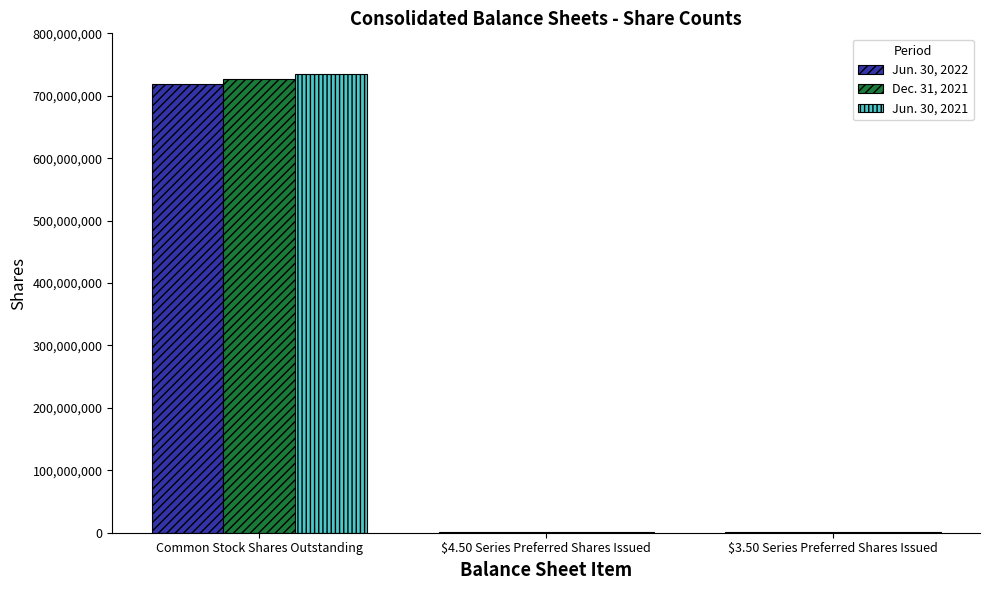

Is it true that Dec. 31, 2021 equals 954493610 at Common Stock Shares Outstanding?

False